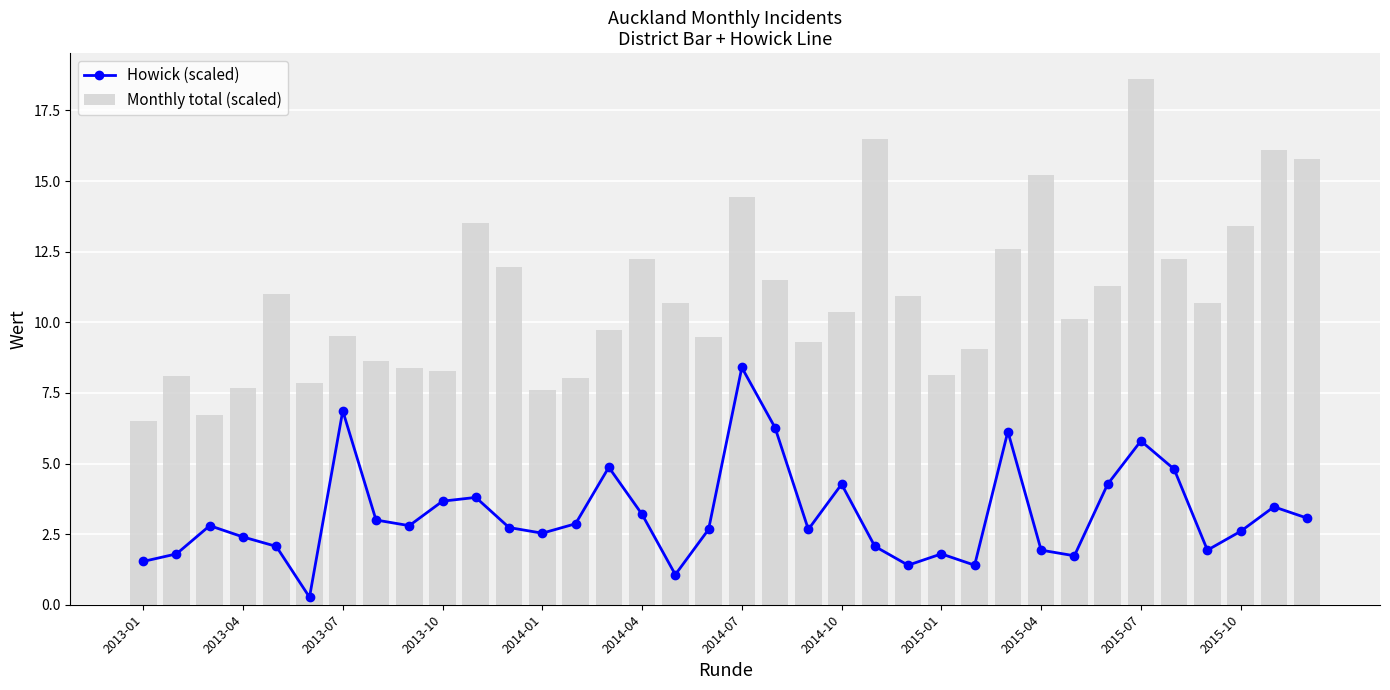

The Howick (scaled) series shows 4.5 at 2014-04. True or false?

False